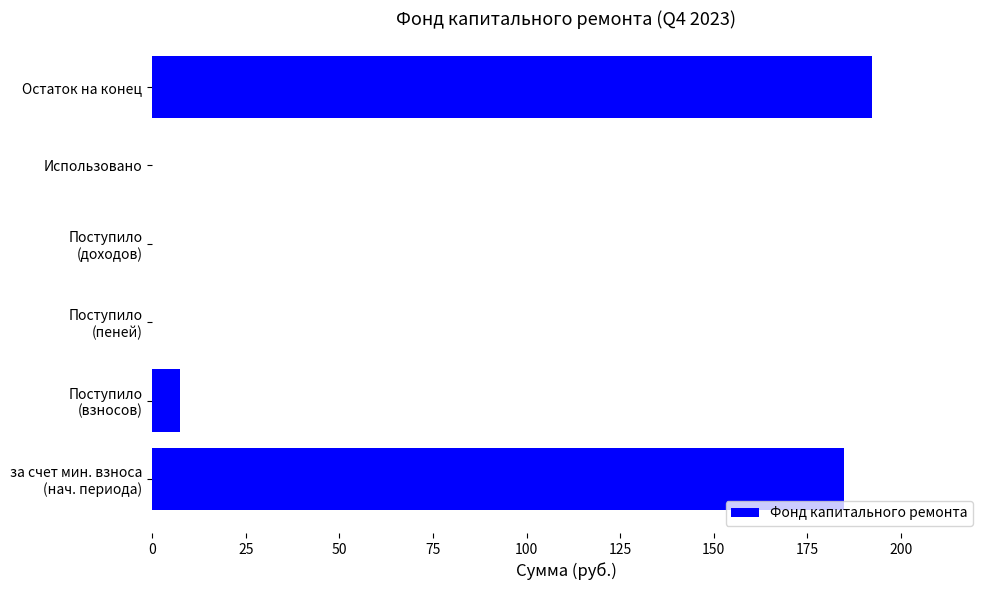

The chart shows a value of 133.0 at Остаток на конец. True or false?

False